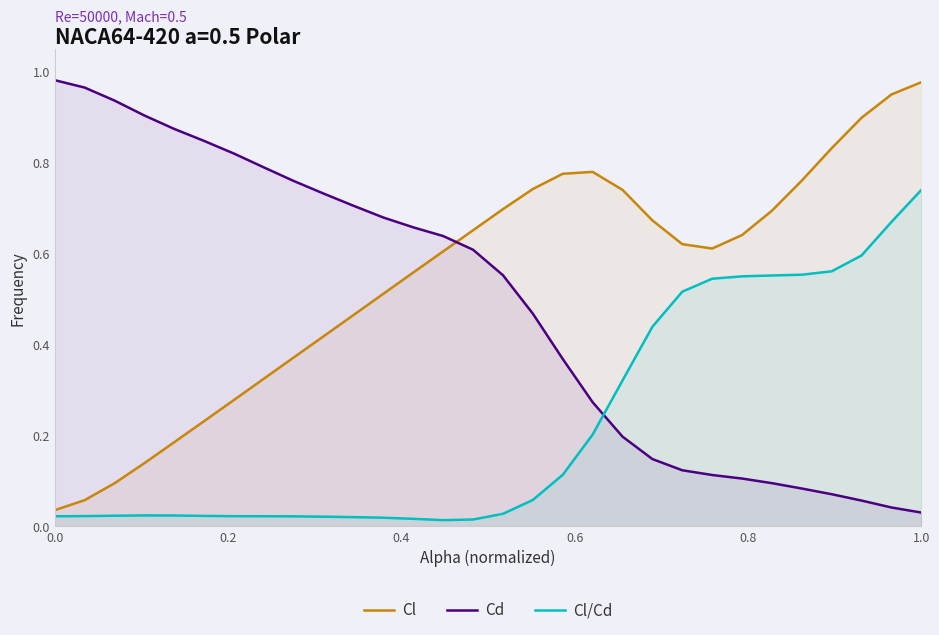

How many intersections are there between Cl/Cd and Cd?

1